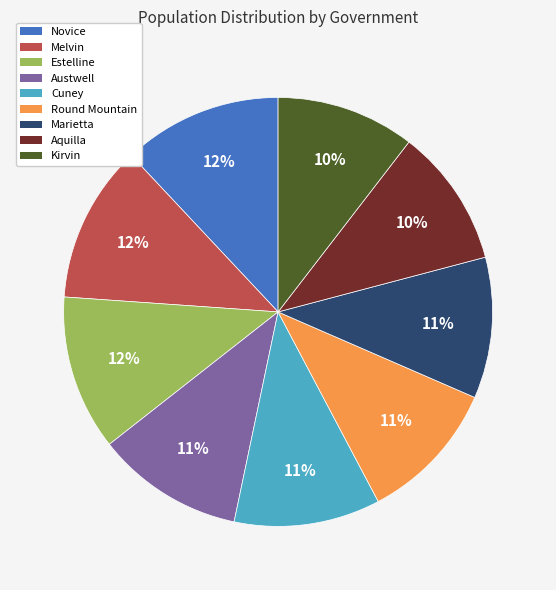

True or false: Kirvin accounts for 10% of the total.

True